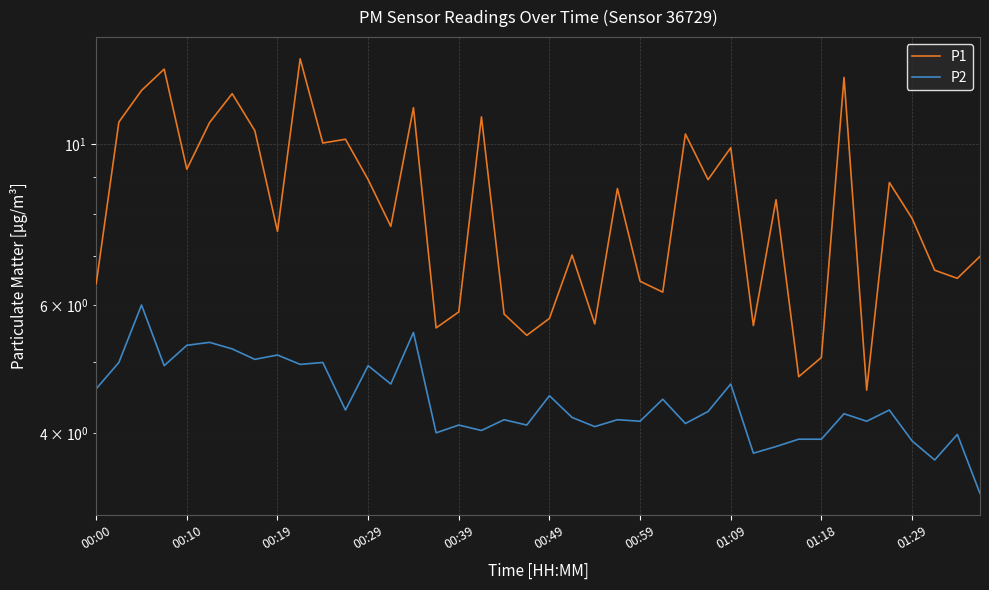

Reading left to right, what are all the values shown in this chart?

P1: 6.4	10.7	11.8	12.7	9.2	10.7	11.7	10.4	7.6	13.1	10.0	10.2	8.9	7.7	11.2	5.6	5.9	10.9	5.8	5.5	5.8	7.0	5.7	8.7	6.5	6.2	10.3	8.9	9.9	5.6	8.4	4.8	5.1	12.3	4.6	8.8	7.9	6.7	6.5	7.0
P2: 4.6	5.0	6.0	5.0	5.3	5.3	5.2	5.0	5.1	5.0	5.0	4.3	5.0	4.7	5.5	4.0	4.1	4.0	4.2	4.1	4.5	4.2	4.1	4.2	4.2	4.5	4.1	4.3	4.7	3.8	3.8	3.9	3.9	4.2	4.2	4.3	3.9	3.7	4.0	3.3